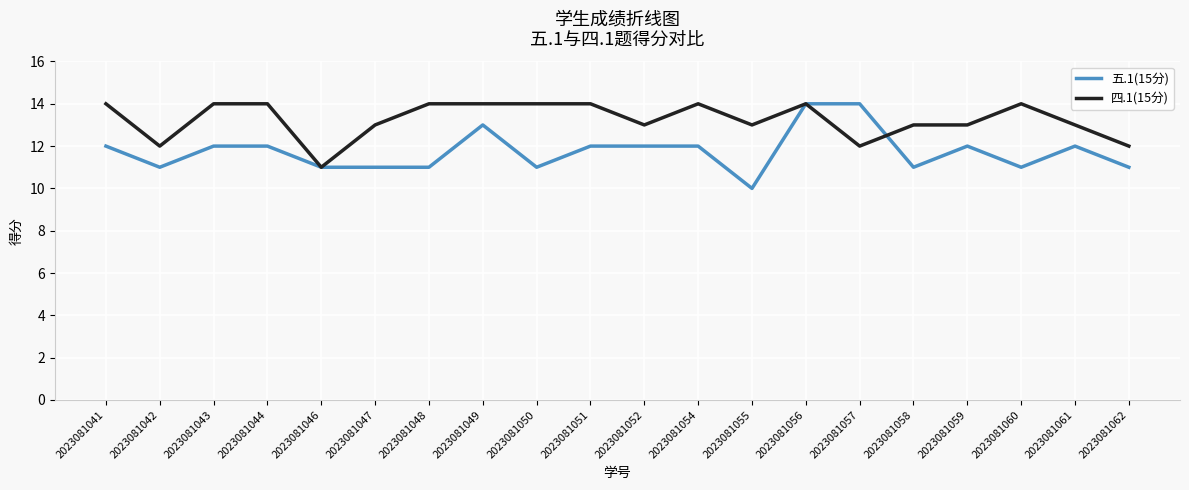

Reading left to right, extract all data points from this chart.

五.1(15分): 2023081041=12	2023081042=11	2023081043=12	2023081044=12	2023081046=11	2023081047=11	2023081048=11	2023081049=13	2023081050=11	2023081051=12	2023081052=12	2023081054=12	2023081055=10	2023081056=14	2023081057=14	2023081058=11	2023081059=12	2023081060=11	2023081061=12	2023081062=11
四.1(15分): 2023081041=14	2023081042=12	2023081043=14	2023081044=14	2023081046=11	2023081047=13	2023081048=14	2023081049=14	2023081050=14	2023081051=14	2023081052=13	2023081054=14	2023081055=13	2023081056=14	2023081057=12	2023081058=13	2023081059=13	2023081060=14	2023081061=13	2023081062=12